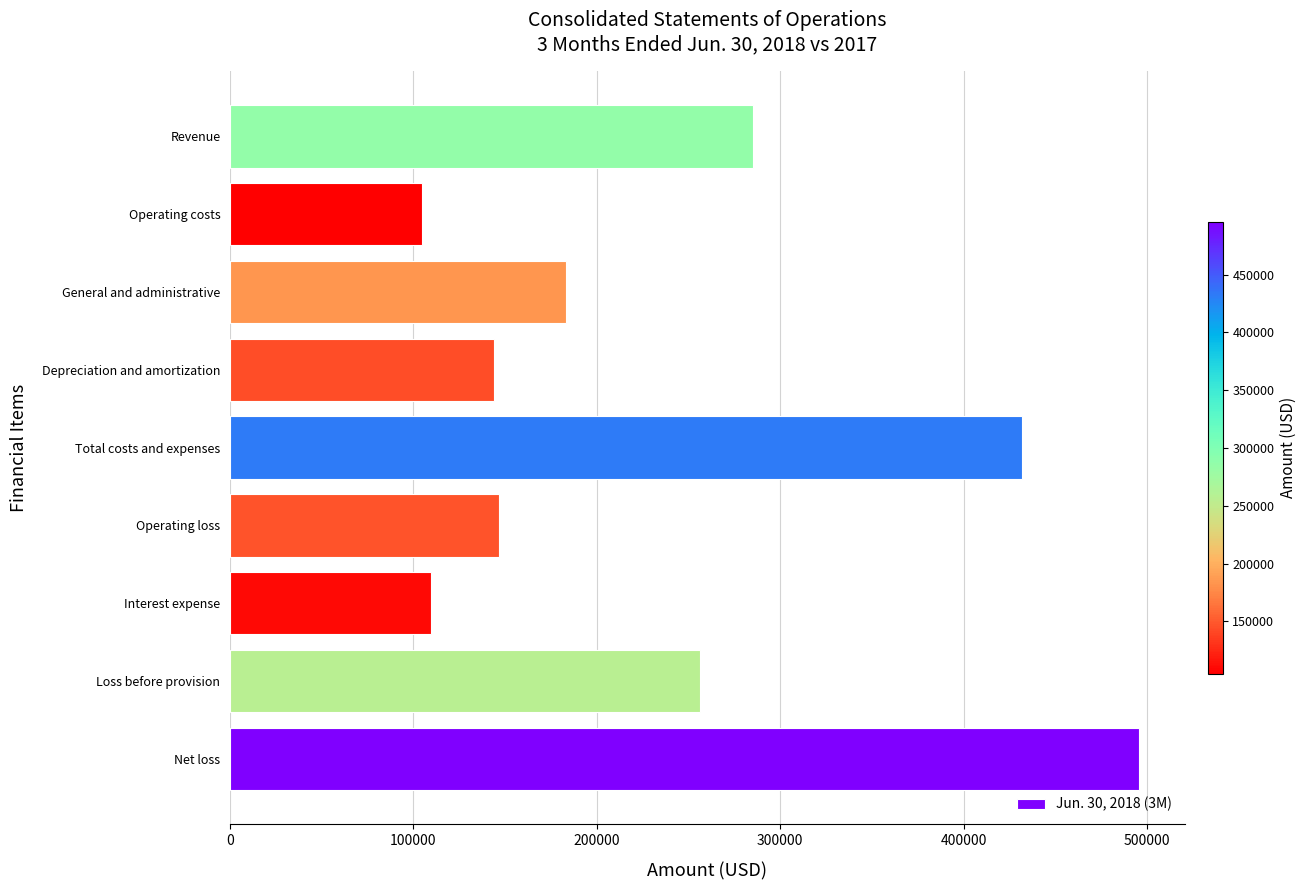

The value at Total costs and expenses is 146769. True or false?

False